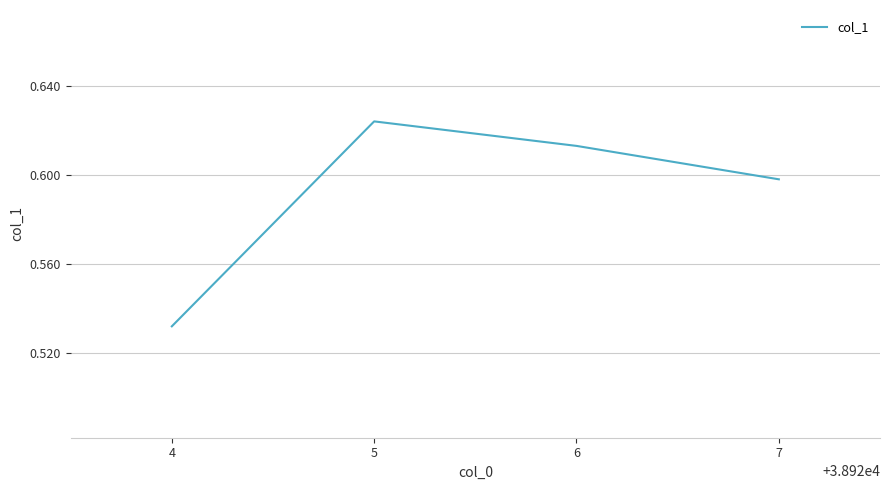

Which category has the lowest value across all series?

4